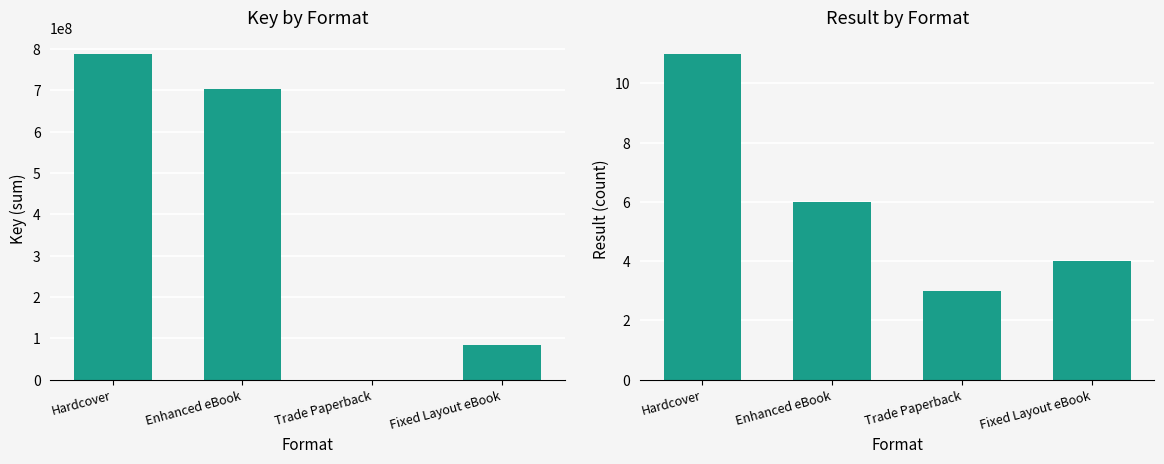

Does the chart contain stacked bars?

No